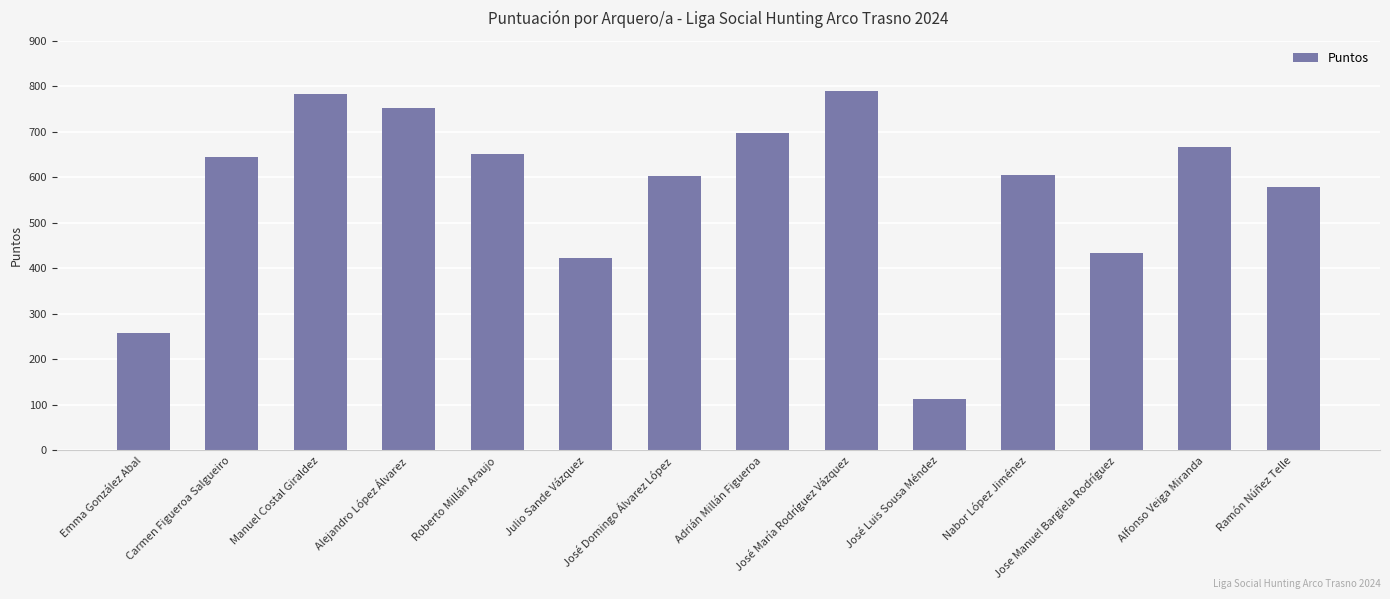

What is the difference between the second highest and second lowest values?

524